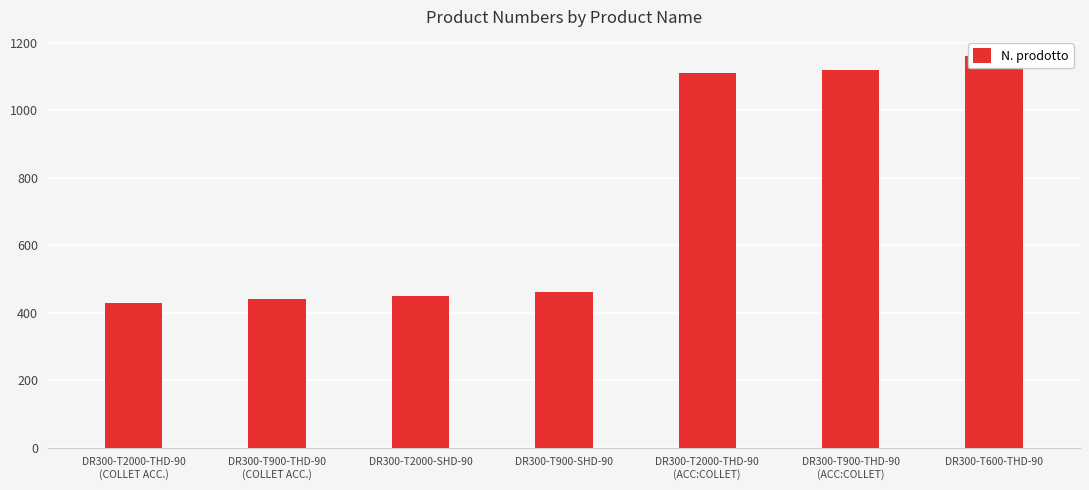

What is the difference between the second highest and minimum values?

690